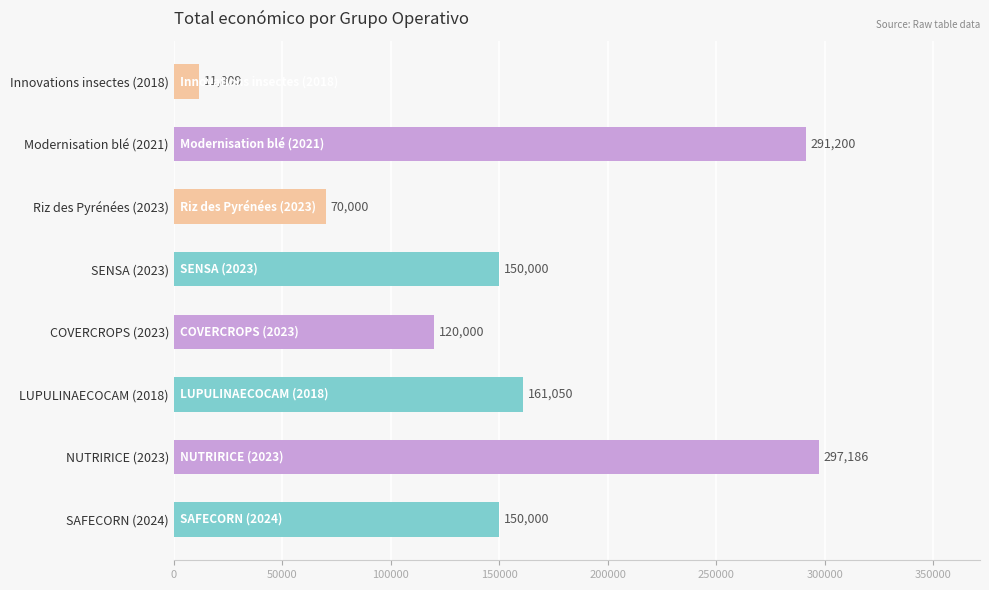

The value at COVERCROPS (2023) is 120000. True or false?

True